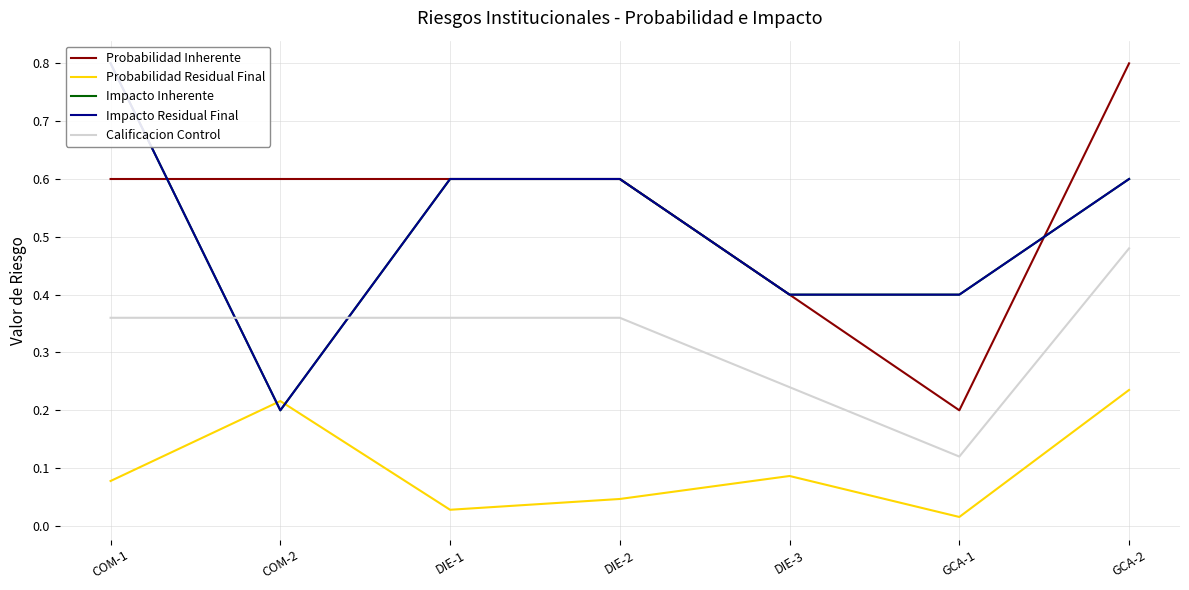

What is the label of the 3rd point from the right?

DIE-3